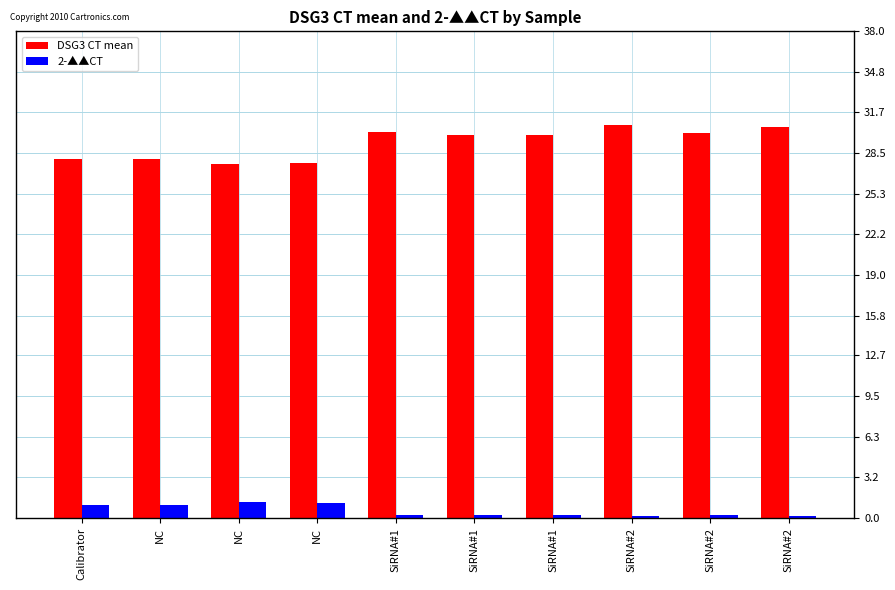

Reading right to left, transcribe all the data shown in this chart.

DSG3 CT mean: 30.5	30.0	30.7	29.9	29.9	30.2	27.7	27.7	28.0	28.0
2-▲▲CT: 0.2	0.2	0.1	0.3	0.3	0.2	1.1	1.3	1.0	1.0